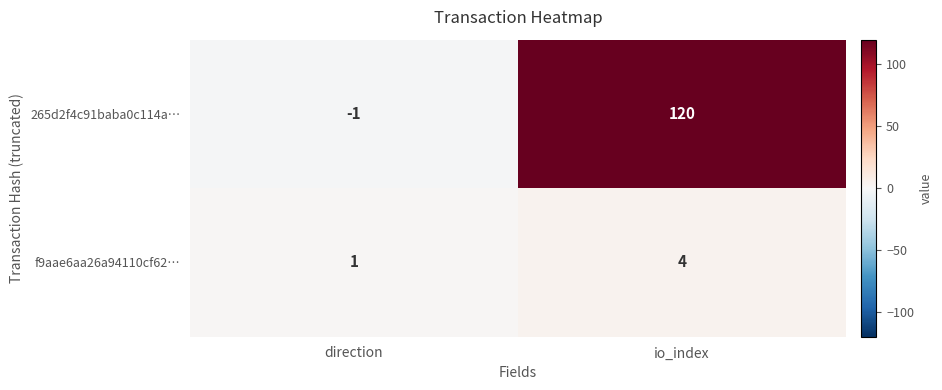

What is the sum of all 265d2f4c91baba0c114a… values?

119